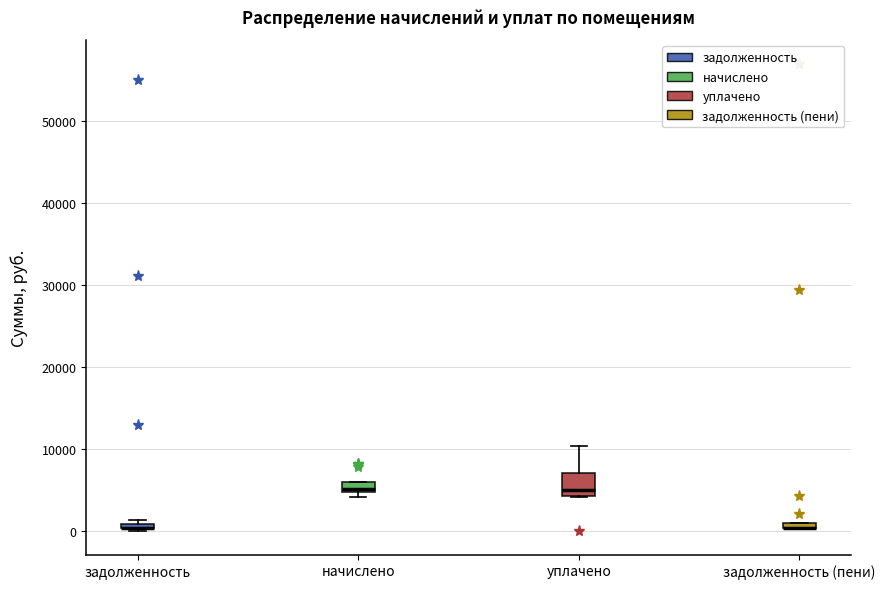

Where is the lower edge of the box for начислено on the y-axis? The values are not printed on the chart, so give them approximately, as read against the axis.

5000